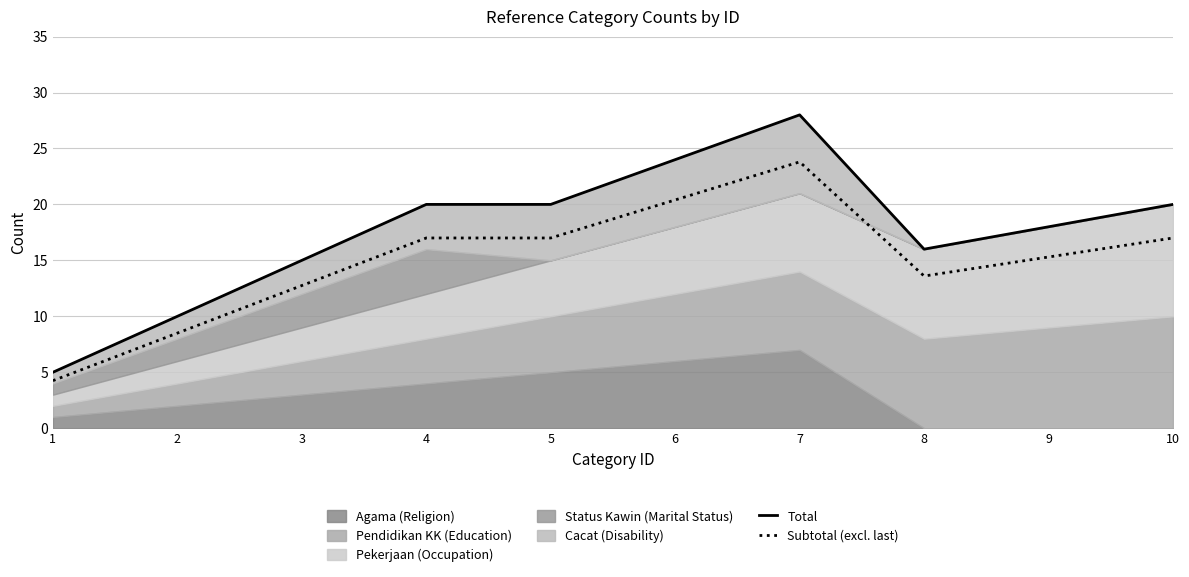

What is the difference between the highest and lowest values at 2?

1.5